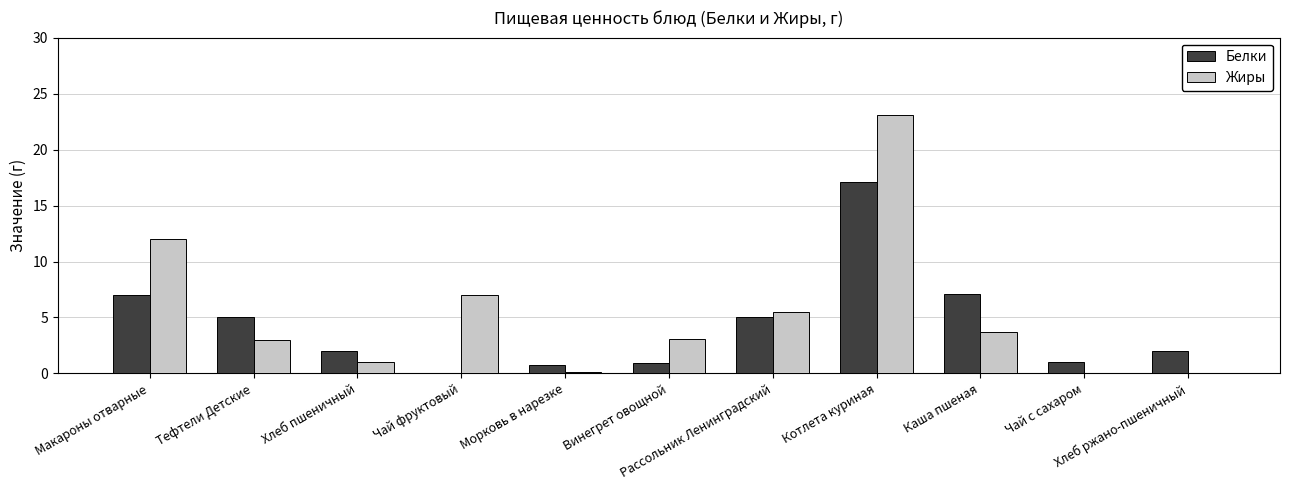

At which label does Жиры first exceed 3?

Макароны отварные